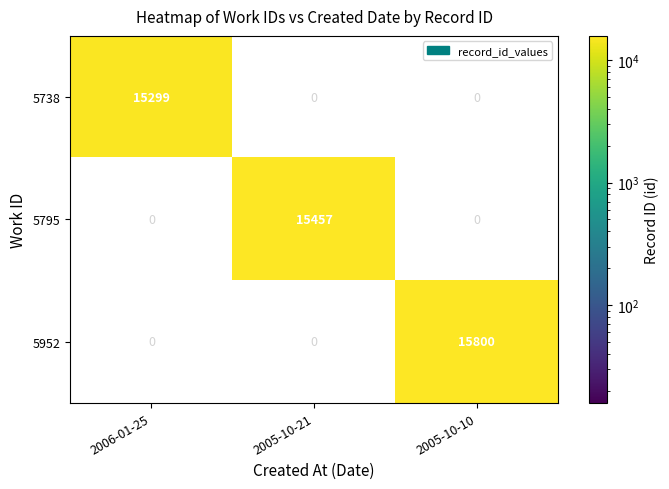

Reading right to left, transcribe all the data shown in this chart.

5738: 0	0	15299
5795: 0	15457	0
5952: 15800	0	0